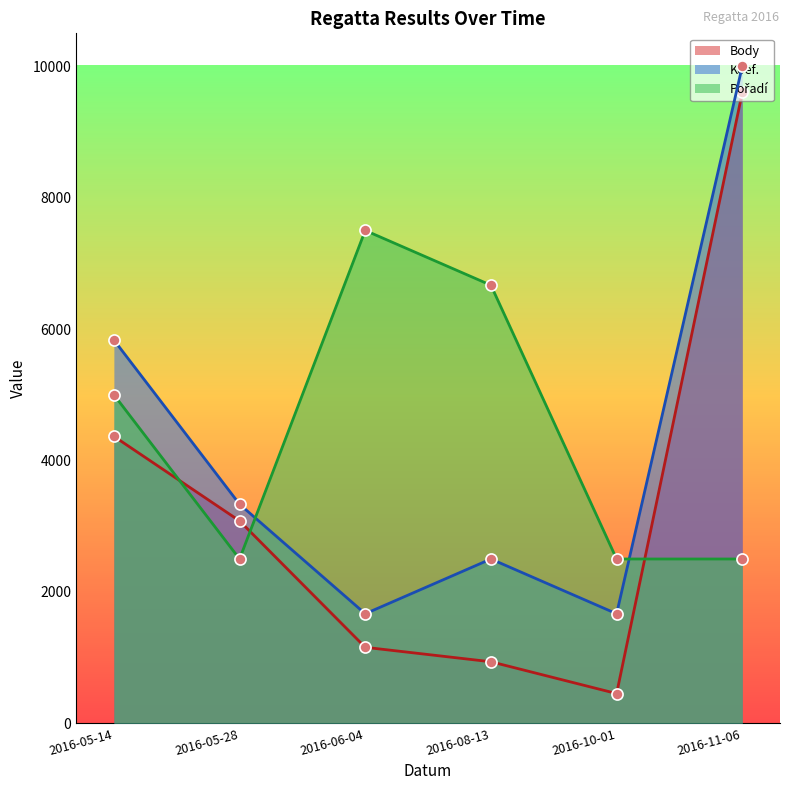

How many data points in Body are less than 3080?

3